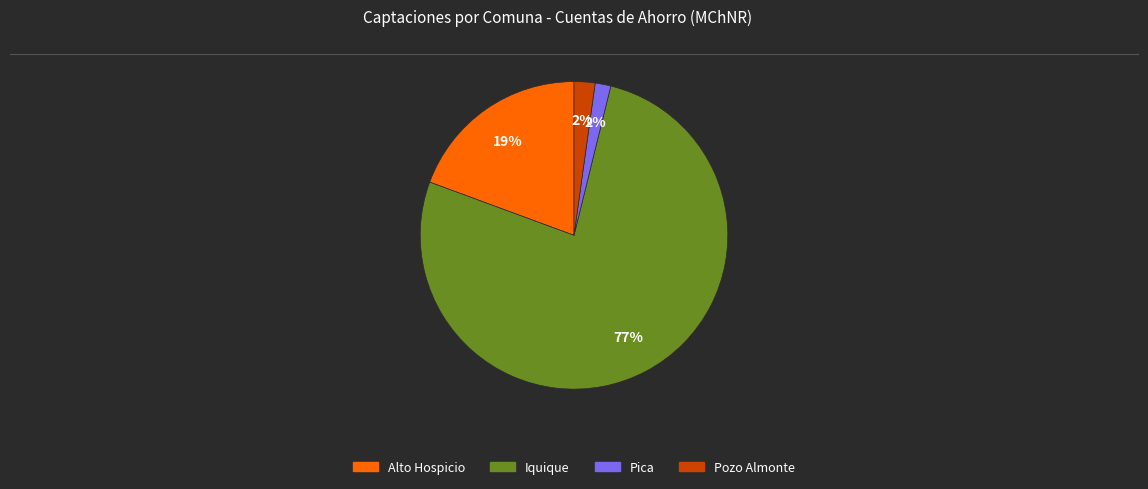

To the nearest percent, what percentage of the pie is Pica?

2%